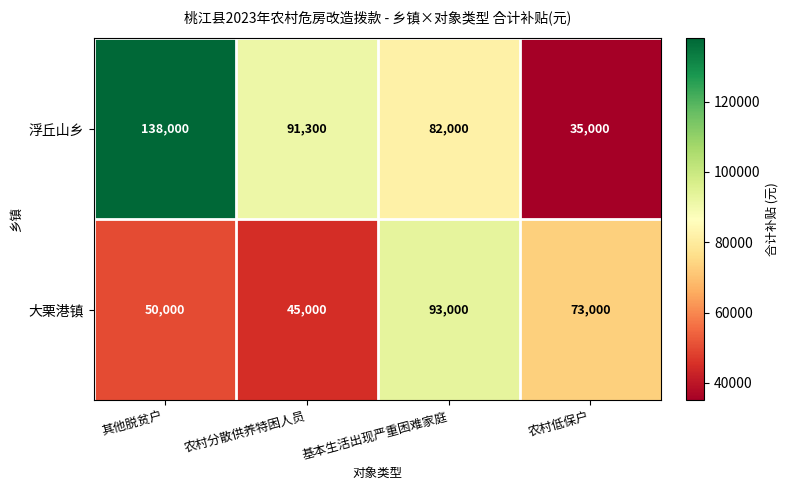

How many 大栗港镇 values are between 50000 and 93000?

3